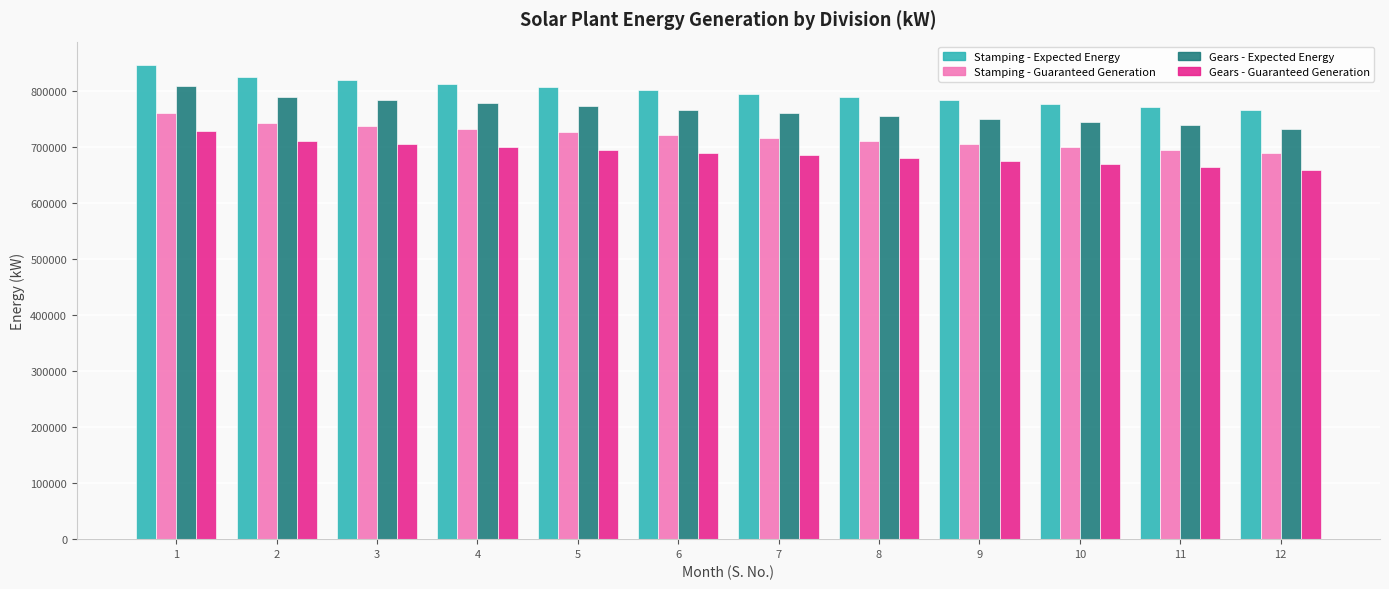

Which label corresponds to the largest value in the chart?

1